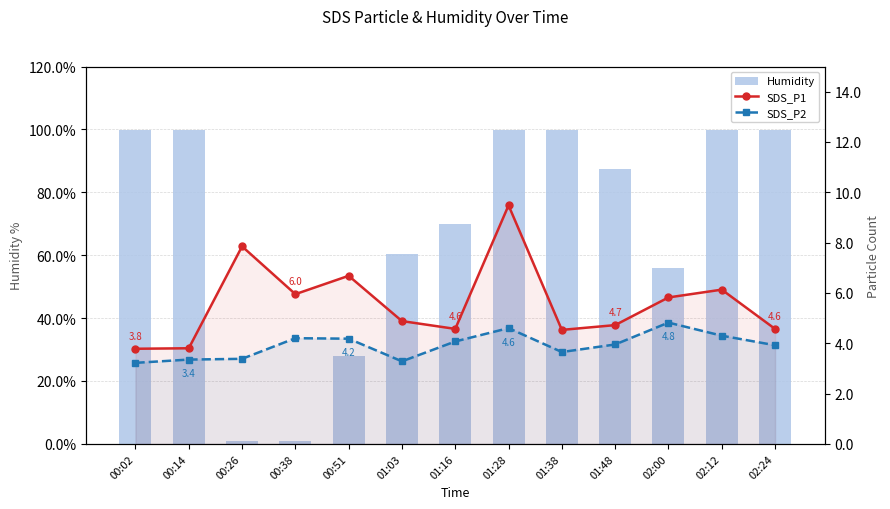

True or false: SDS_P2 has a value of 5.3 at 01:48.

False